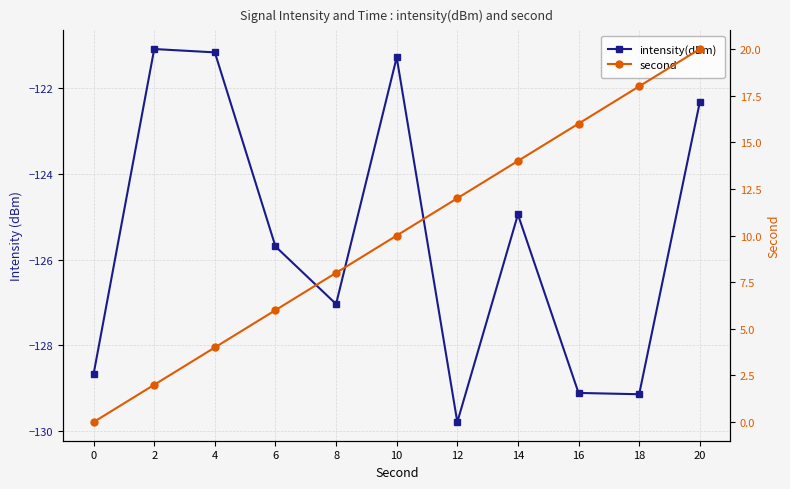

At which label is intensity(dBm) closest to -125?

14